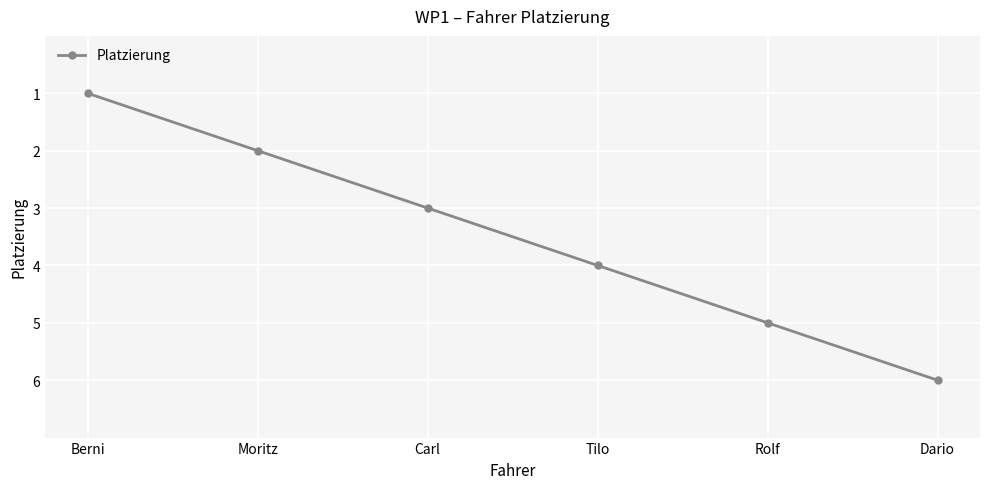

How many data points does each series have?

6